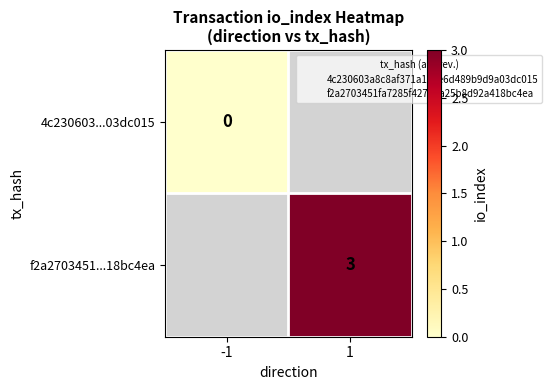

At which label does 4c230603...03dc015 reach its minimum?

-1